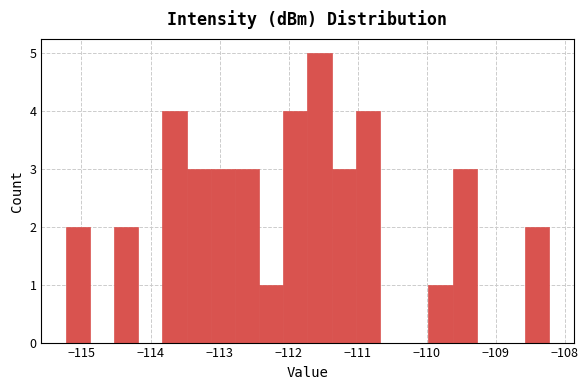

Read against the x-axis, roughly where is the centre of the tallest bar?

-111.6